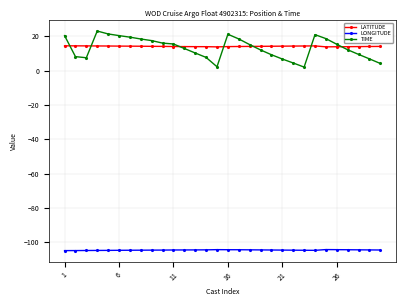

What is the highest value of the LATITUDE series?

14.5